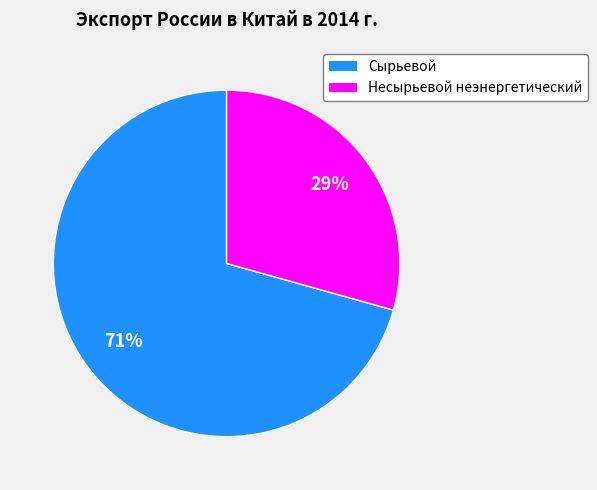

To the nearest percent, what portion does Несырьевой неэнергетический represent?

29%